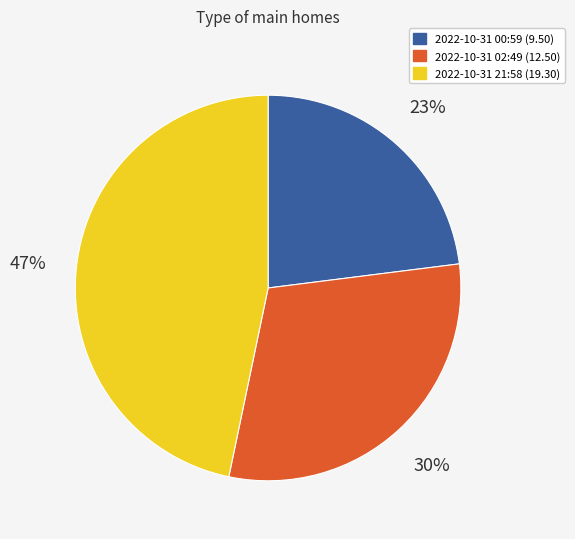

To the nearest percent, what is the difference between the largest and smallest slice percentages?

24%